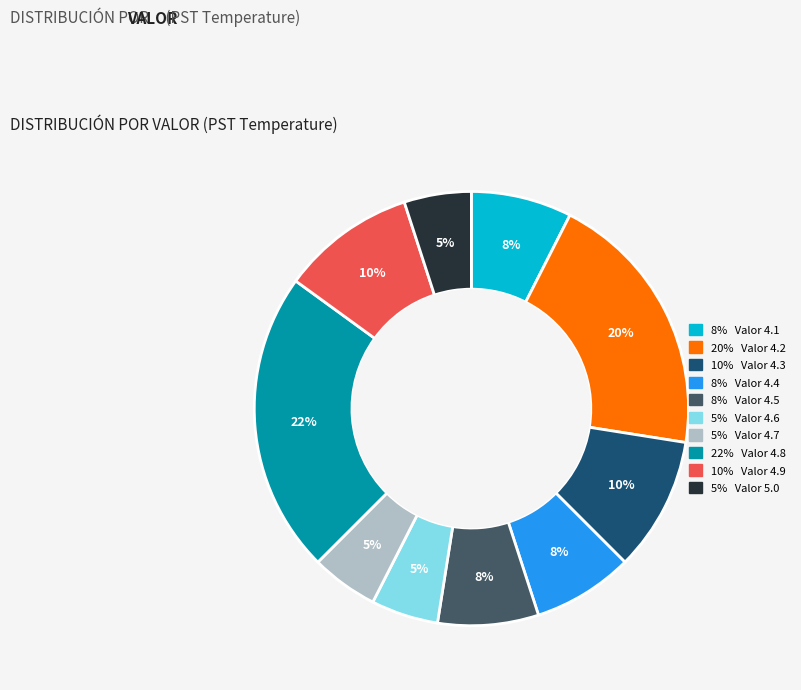

Count the number of slices in the pie.

10